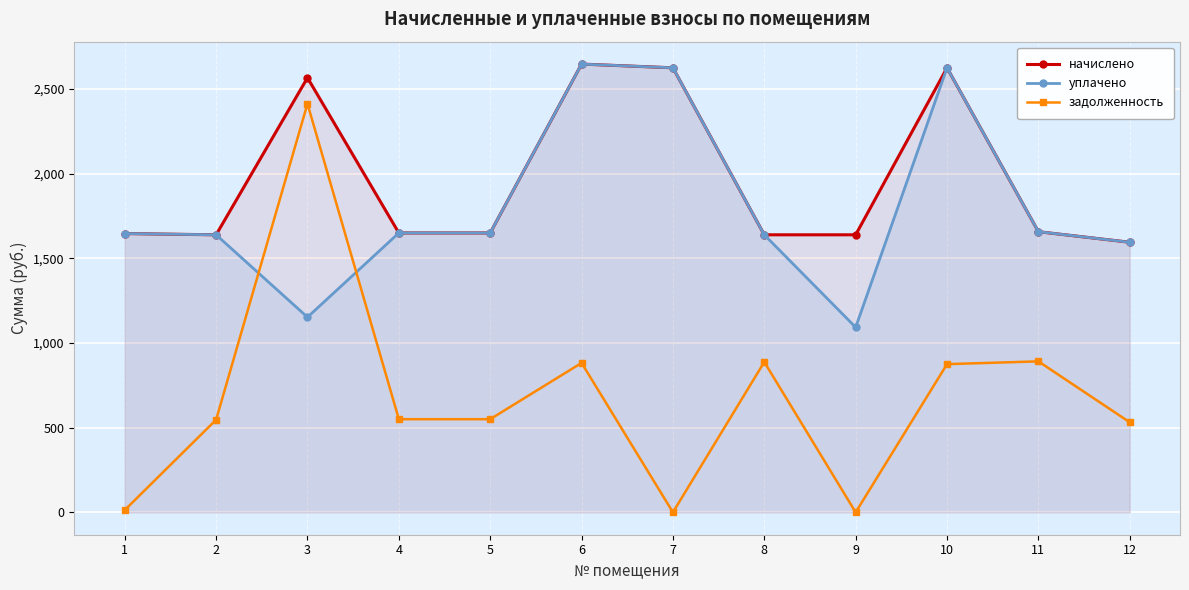

What is the highest value of the уплачено series?

2646.7